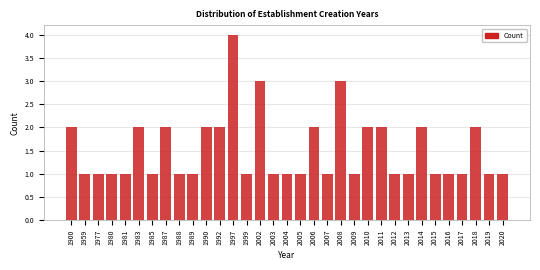

The chart shows a value of 1 at 1985. True or false?

True